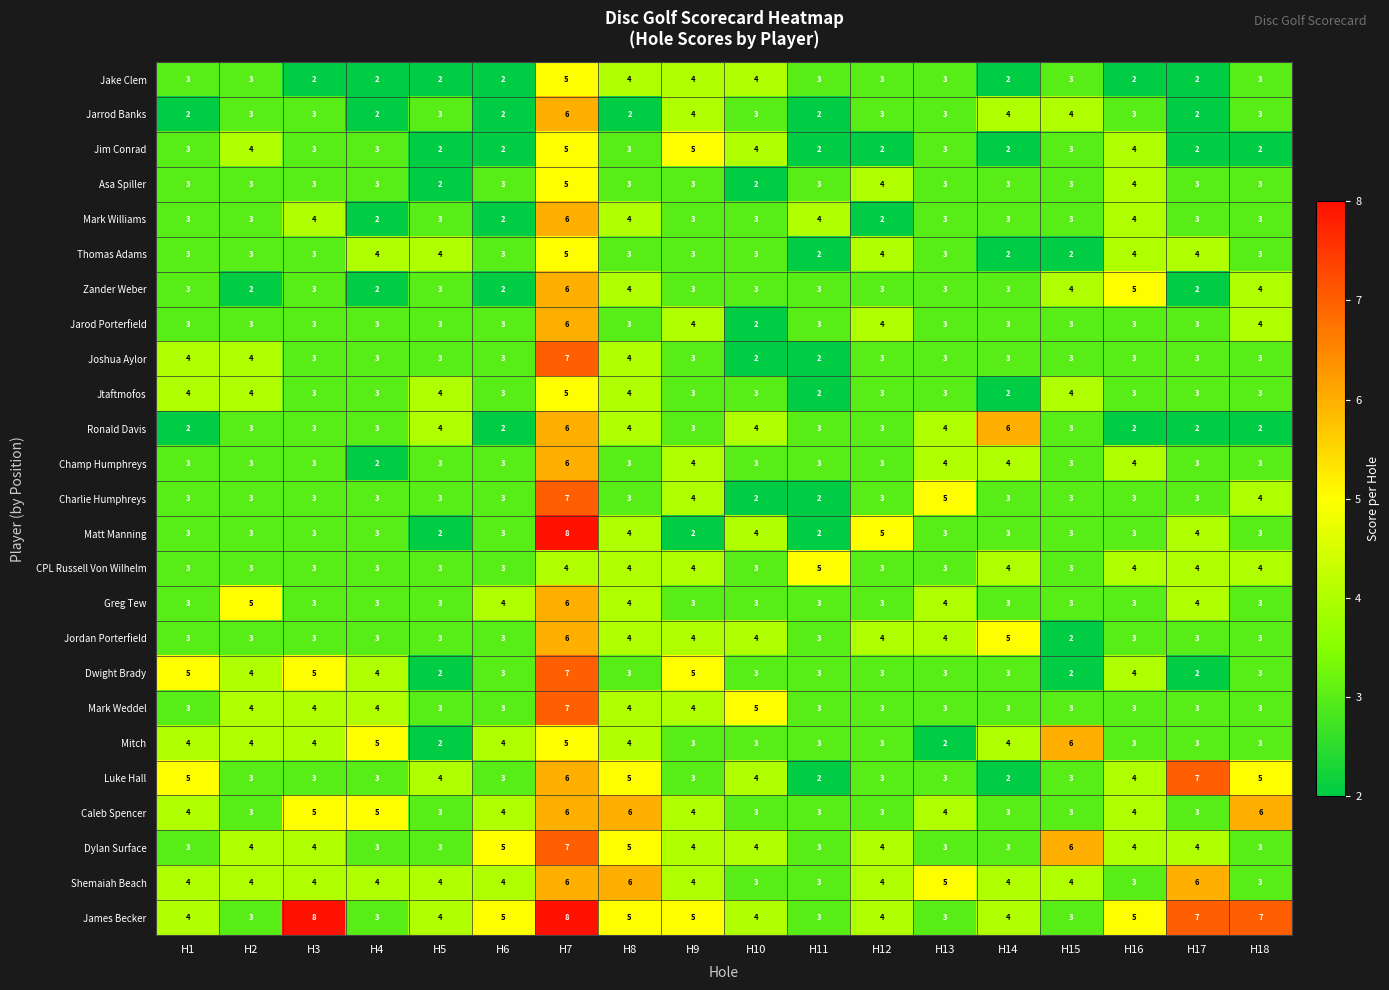

How many Charlie Humphreys values are between 3 and 4?

14